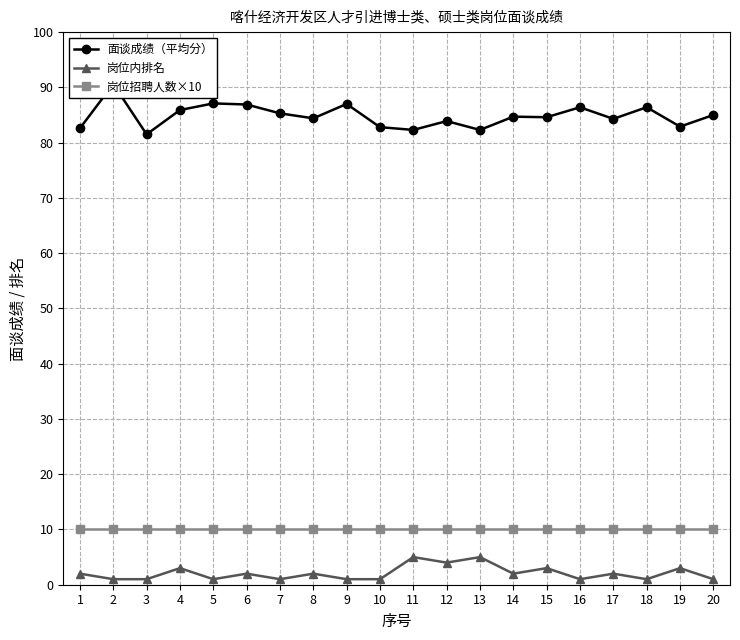

Which category has the lowest value across all series?

2